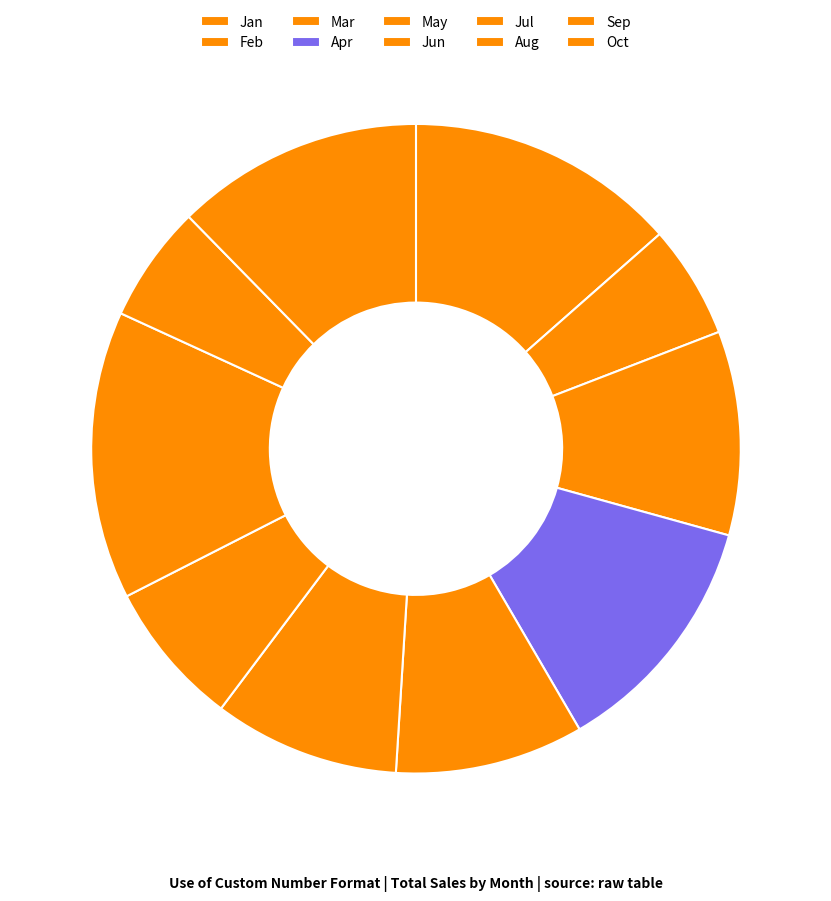

How many segments does this pie chart have?

10